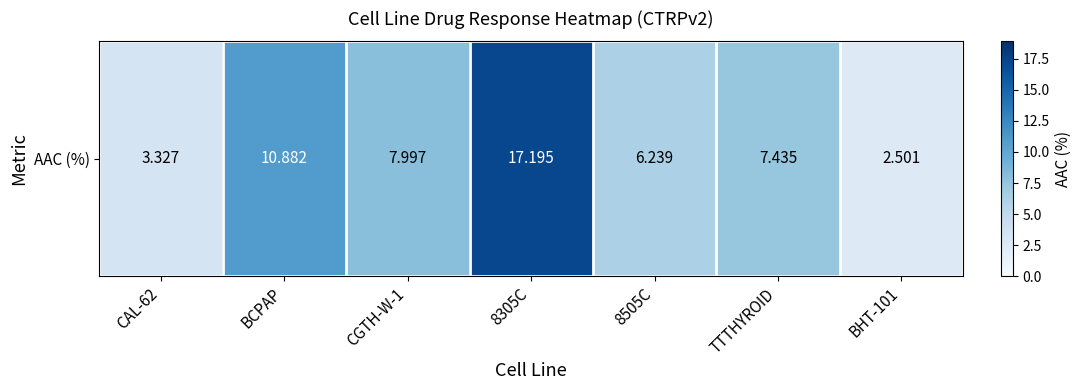

What is the ratio of the value at CAL-62 to the value at BHT-101?

1.3